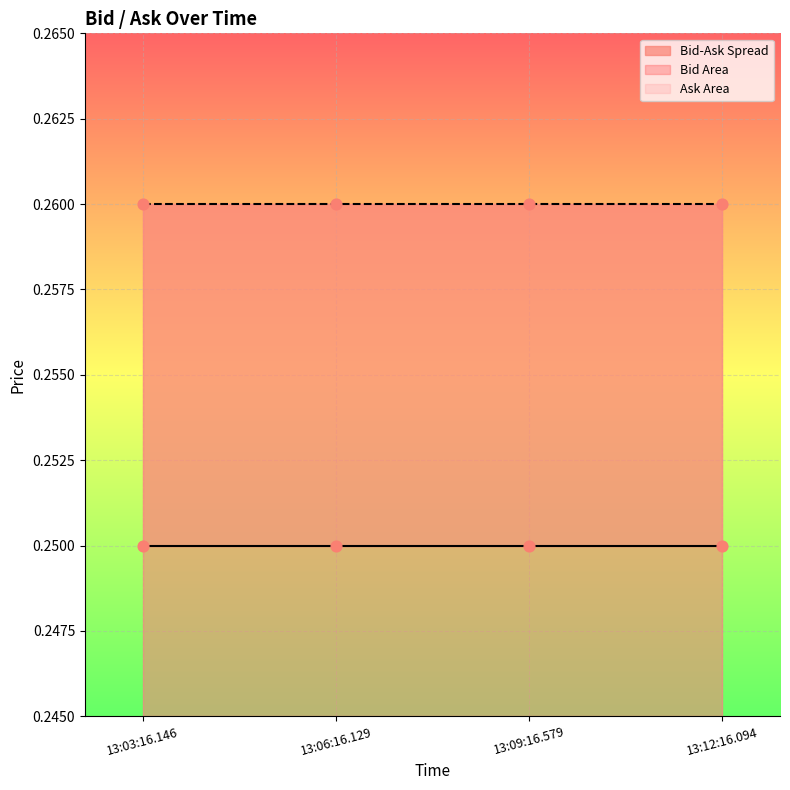

Which series contains the lowest Y value?

Bid